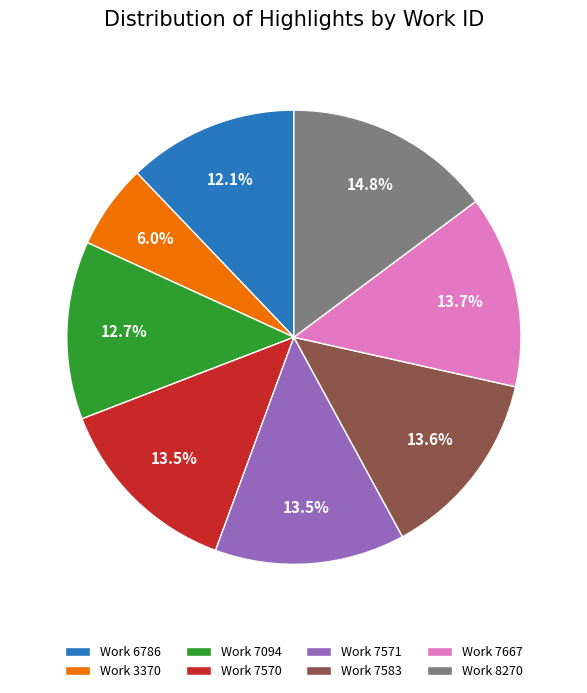

Approximately how many times larger is the value at Work 7571 compared to Work 3370?

2.2